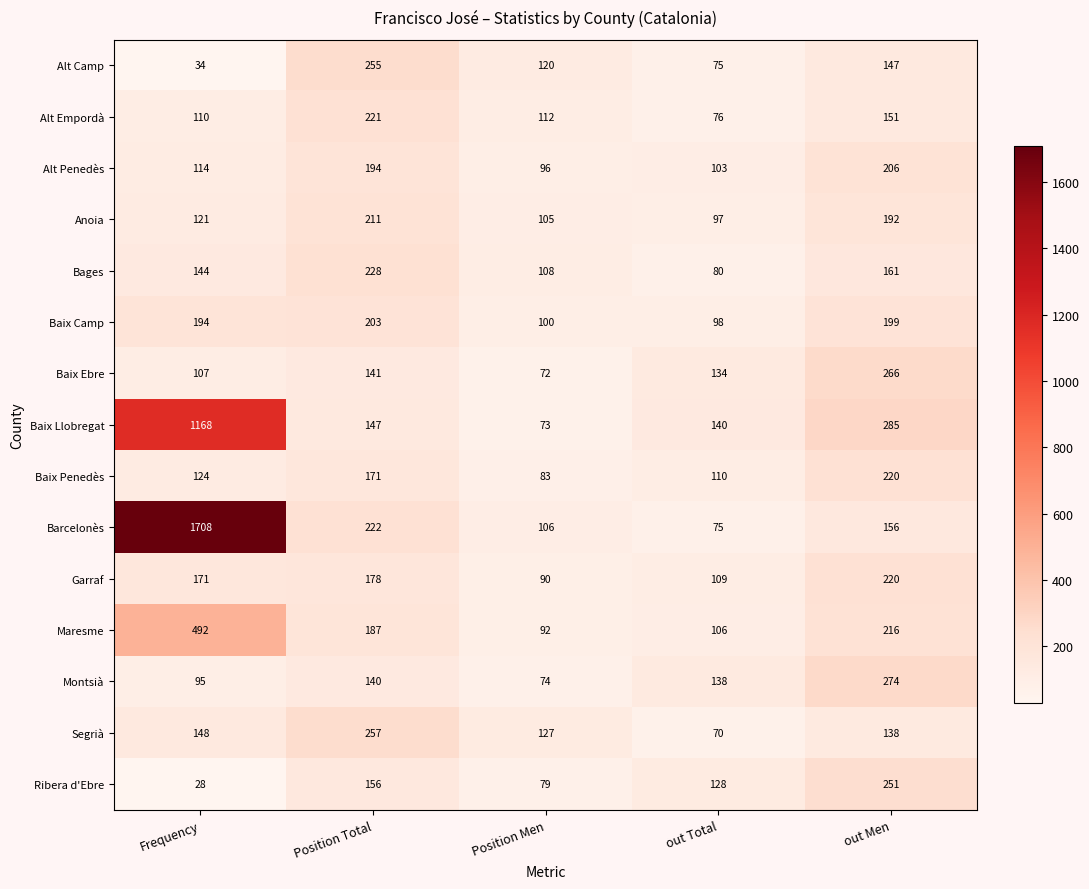

What is the maximum value shown in the chart?

1708